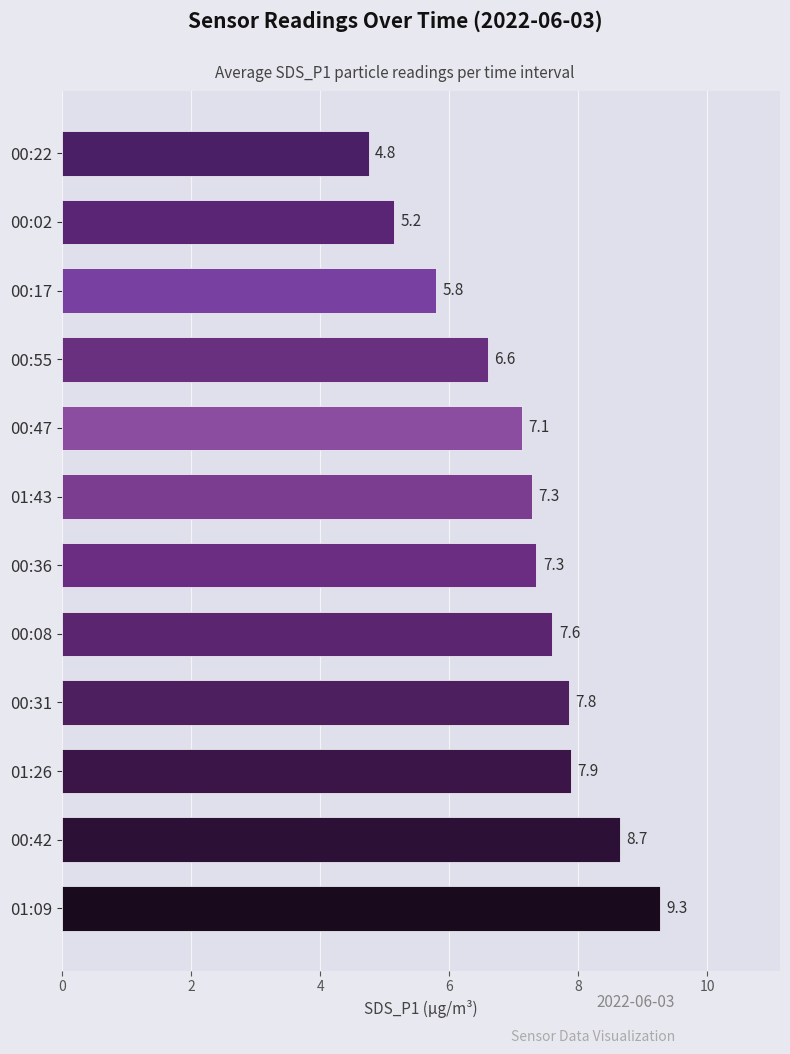

Approximately how many times larger is the value at 00:47 compared to 00:36?

1.0